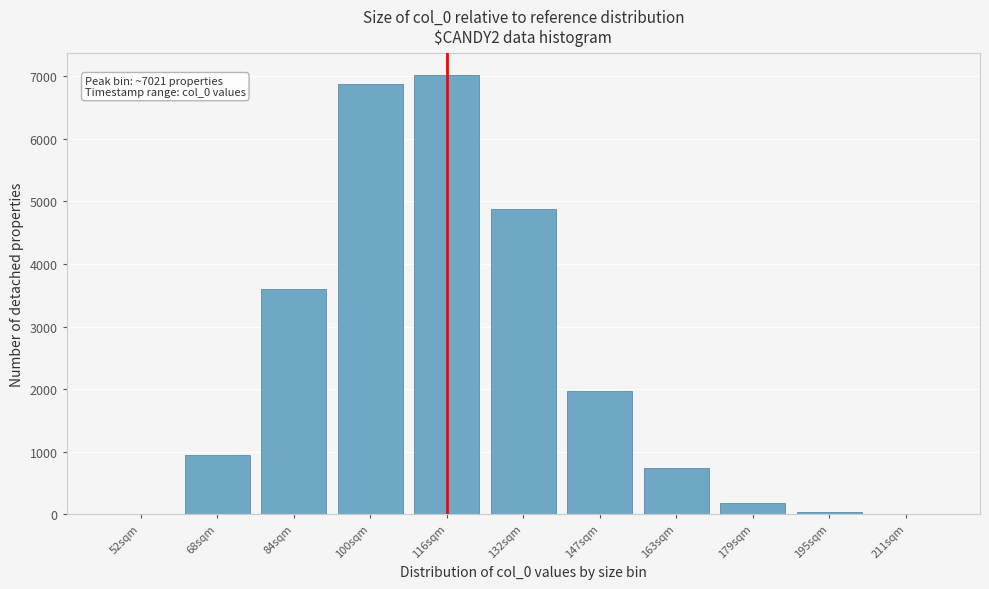

The value at 116sqm is 3570.0. True or false?

False